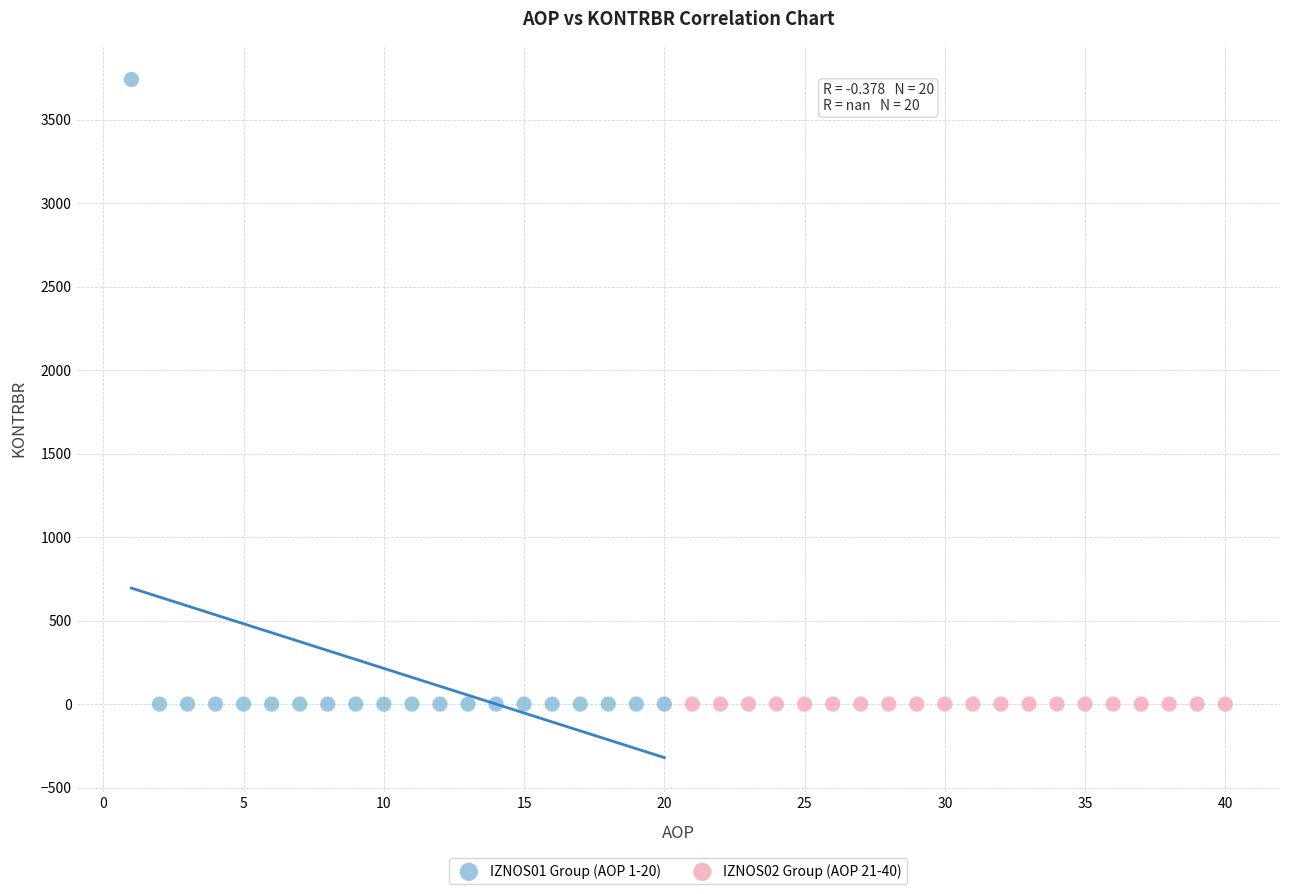

Which series contains the highest Y value?

IZNOS01 Group (AOP 1-20)